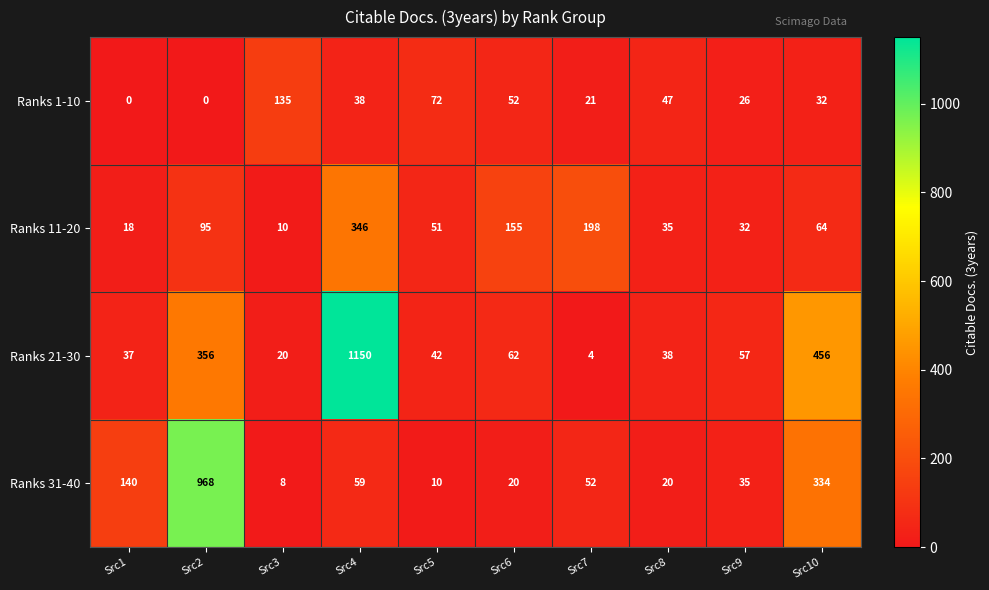

What is the greatest value displayed?

1150